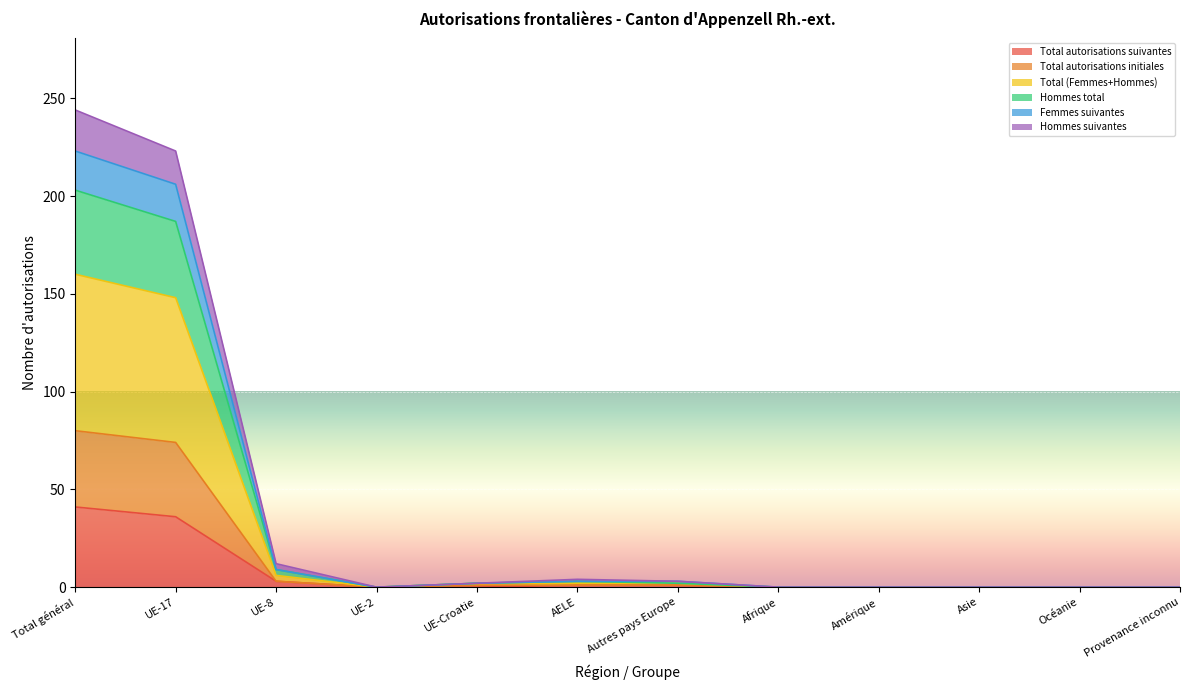

How many series are shown in this chart?

6